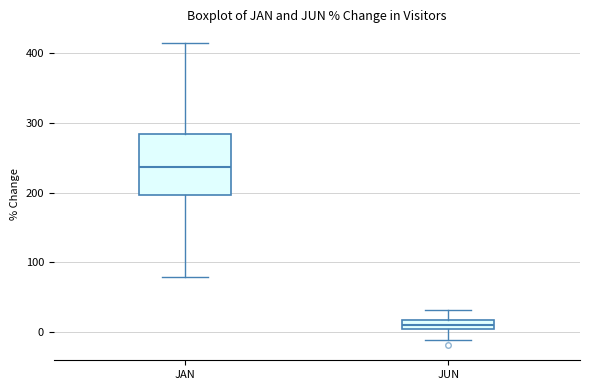

Where is the upper edge of the box for JUN on the y-axis? The values are not printed on the chart, so give them approximately, as read against the axis.

20